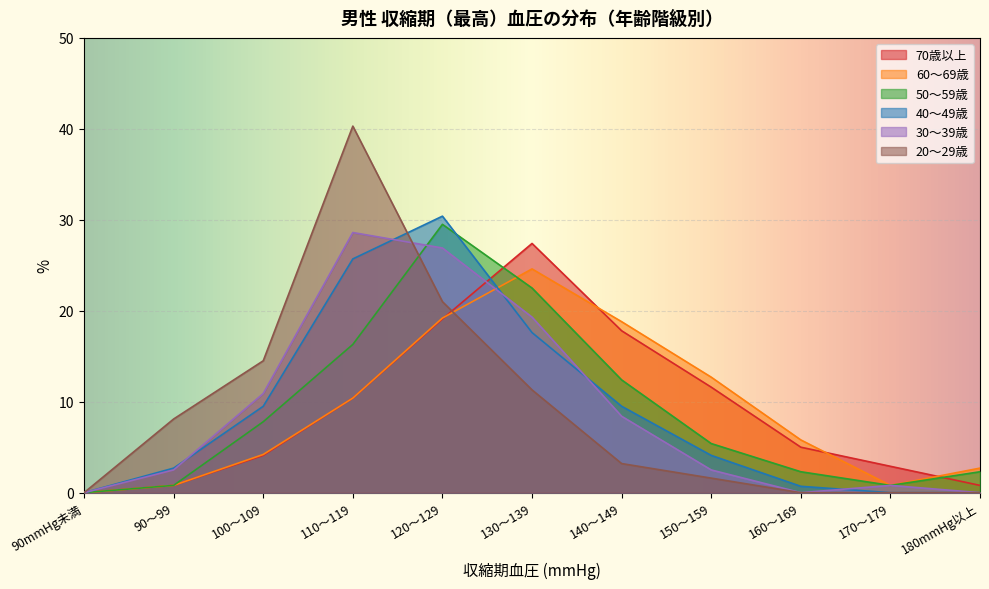

At how many categories does at least one series exceed 24?

3